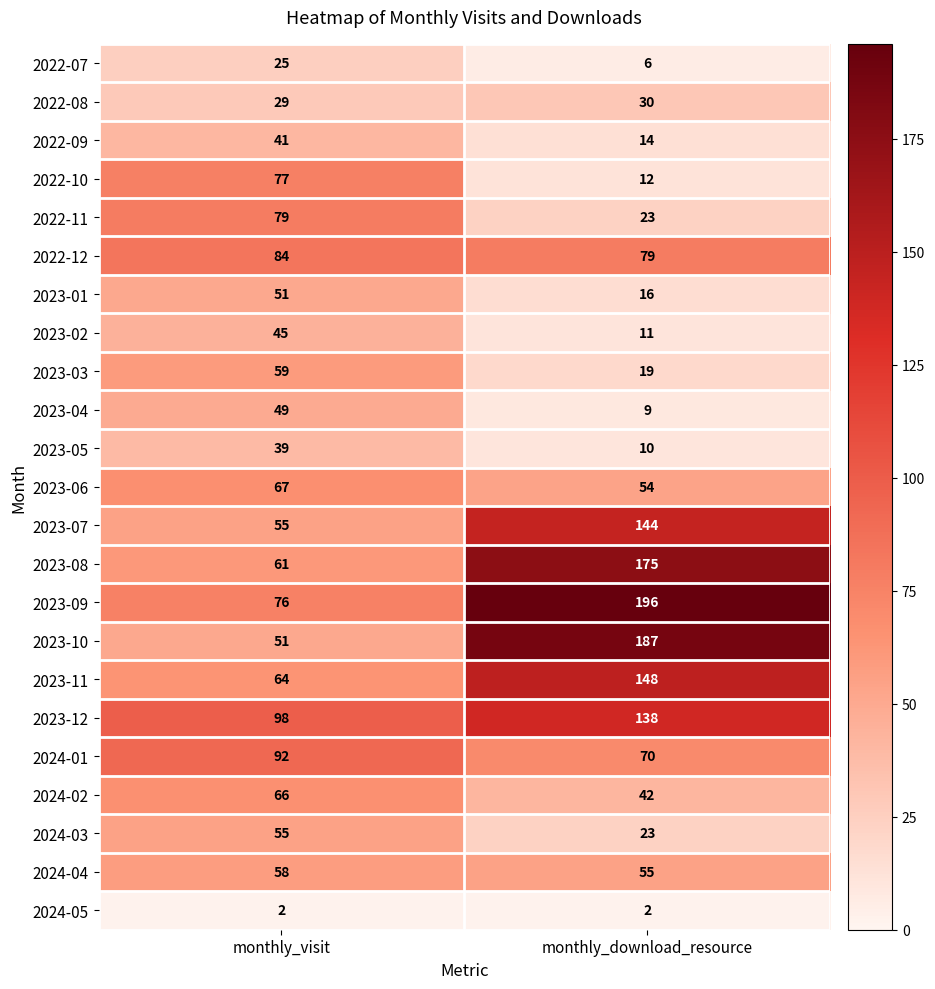

What is the minimum value shown in the chart?

2